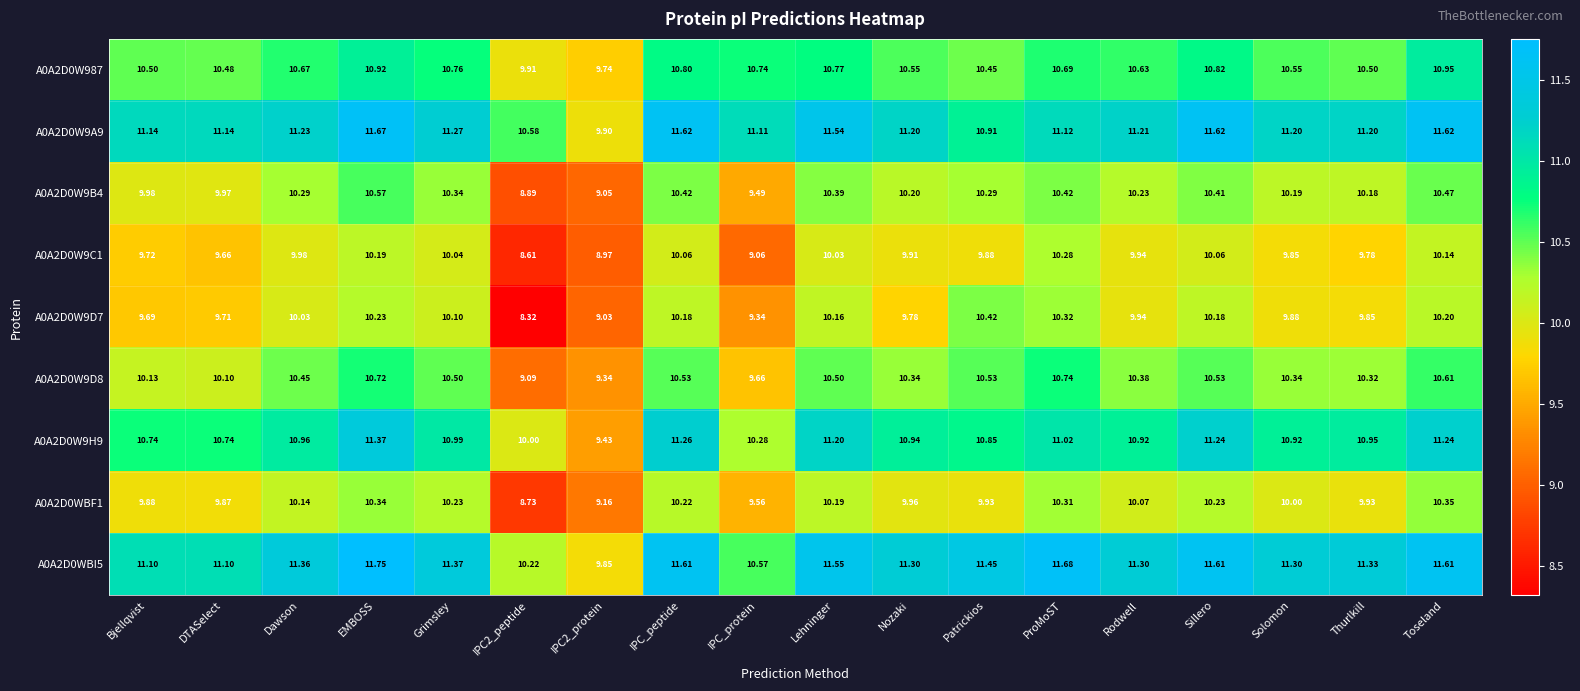

At which category is the sum across all series the highest?

EMBOSS